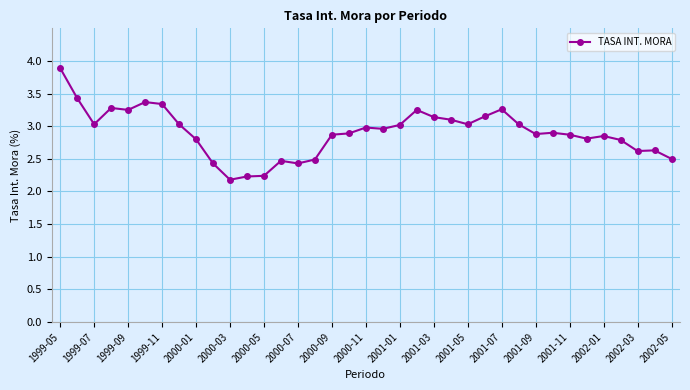

How many lines are shown in the chart?

1